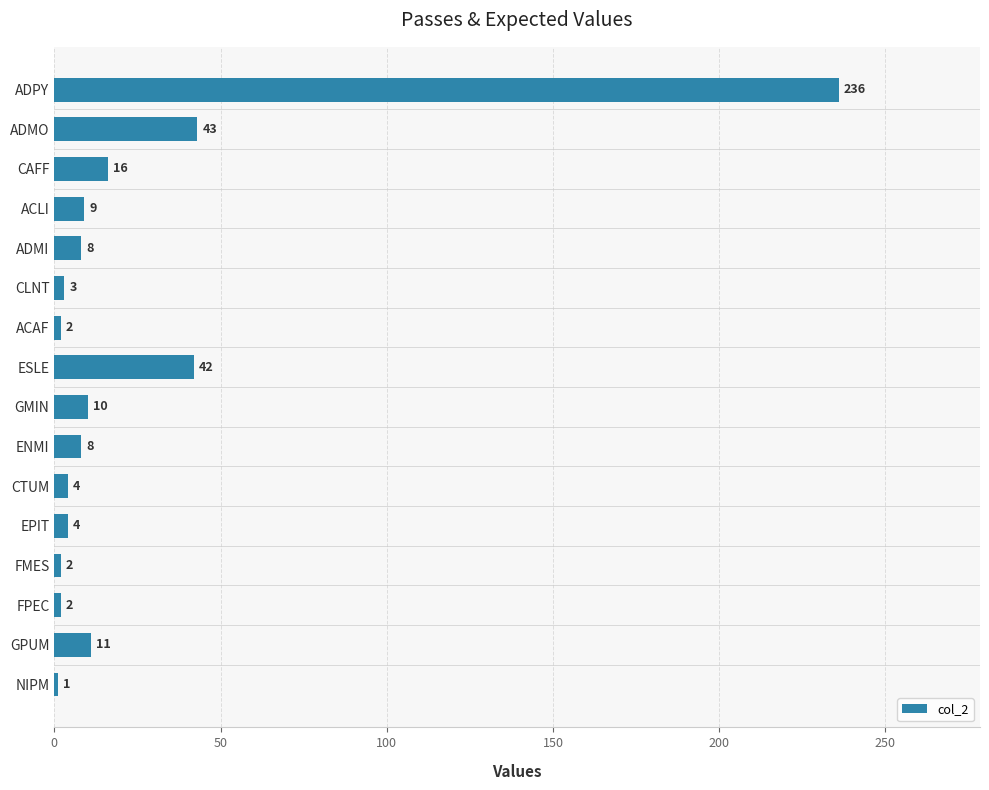

What is the label of the 16th bar from the bottom?

ADPY